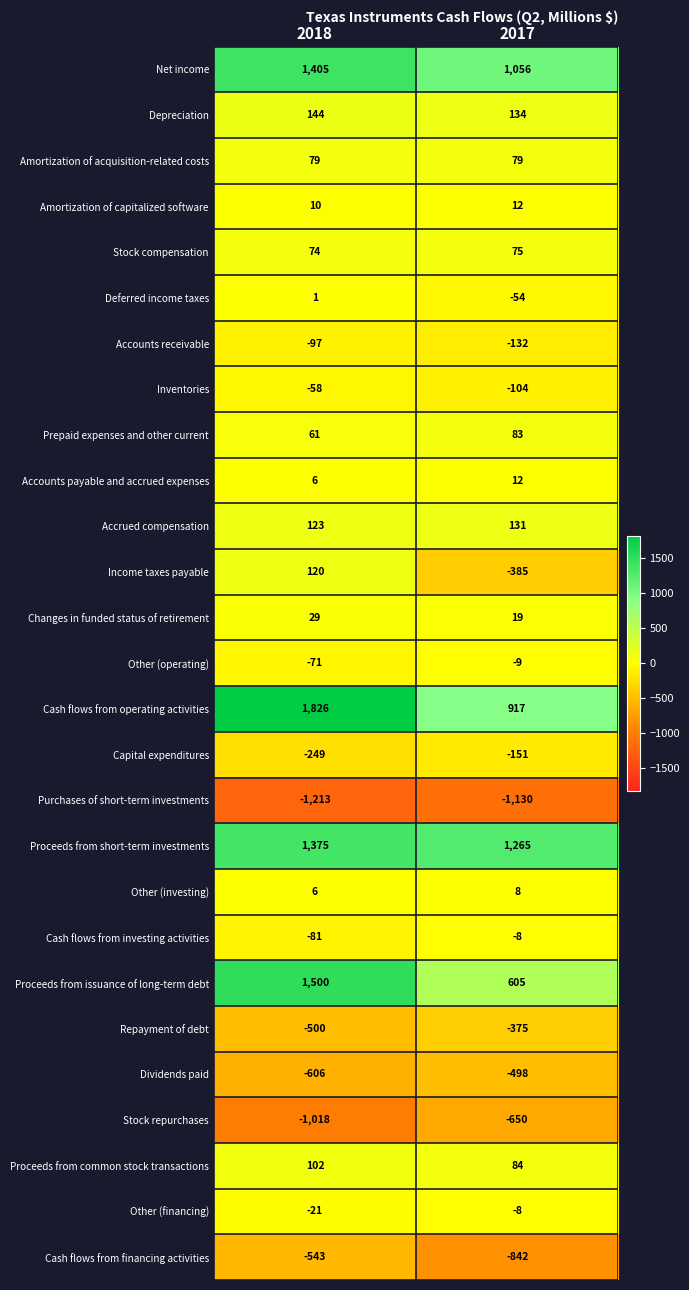

The Repayment of debt series shows -139 at 2017. True or false?

False